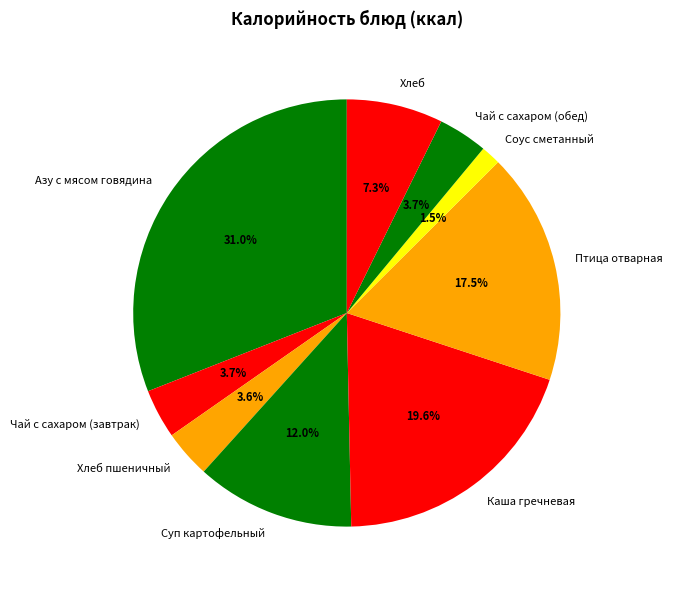

The Чай с сахаром (обед) slice represents 4% of the pie. True or false?

True